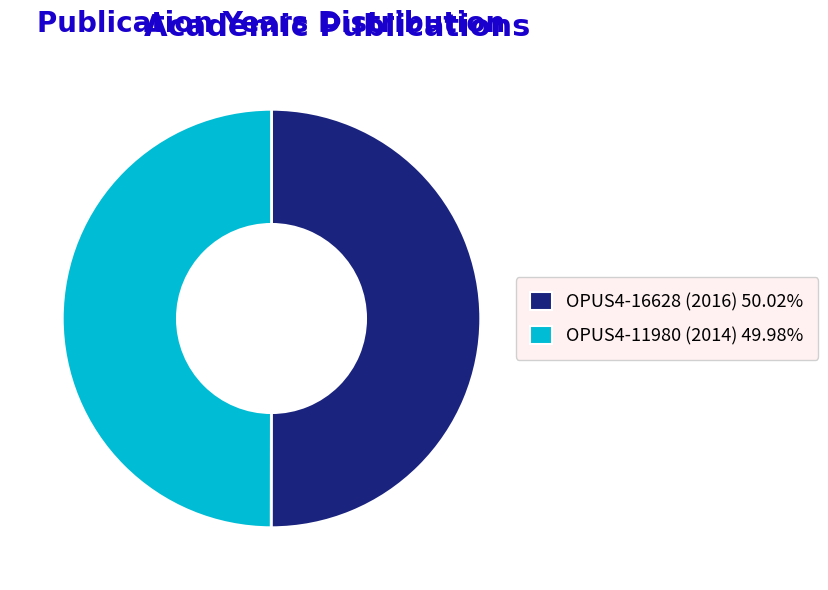

What is the ratio of the value at OPUS4-11980 (2014) 49.98% to the value at OPUS4-16628 (2016) 50.02%?

1.0